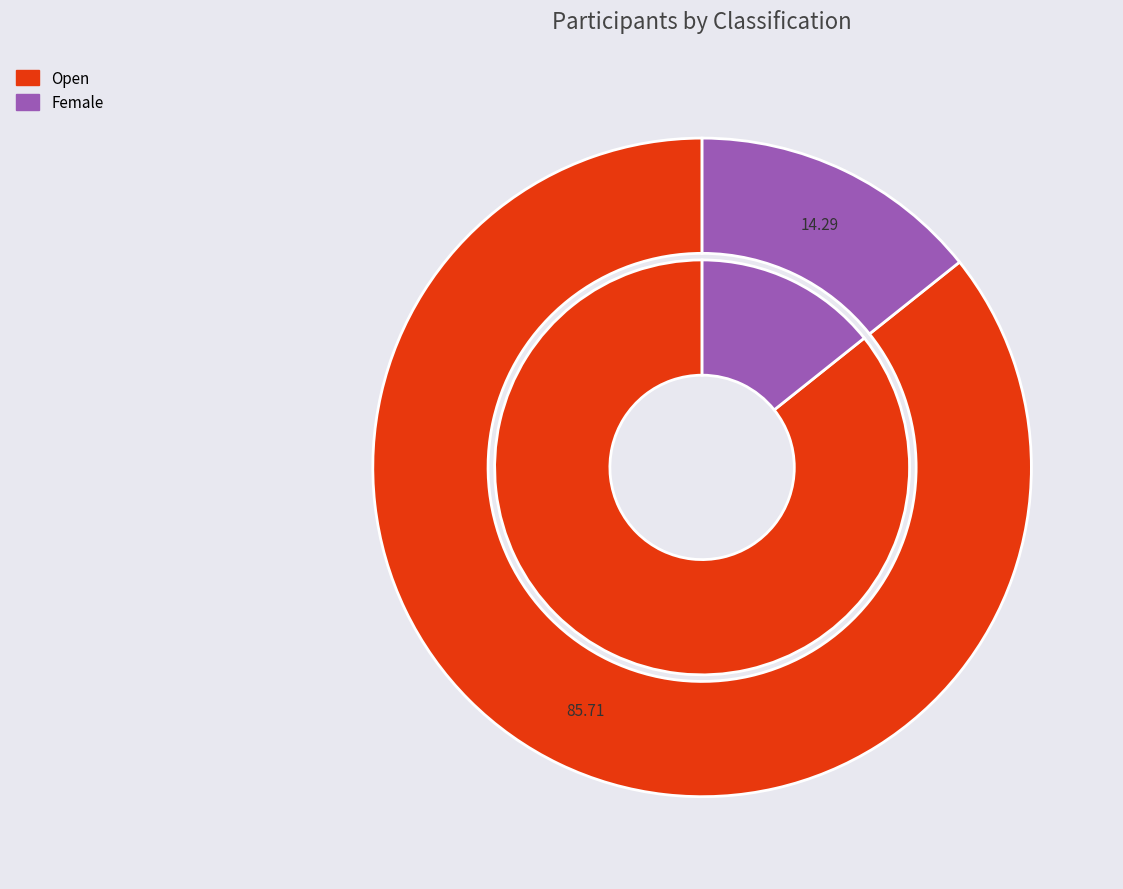

Does Open represent more than half of the total?

Yes